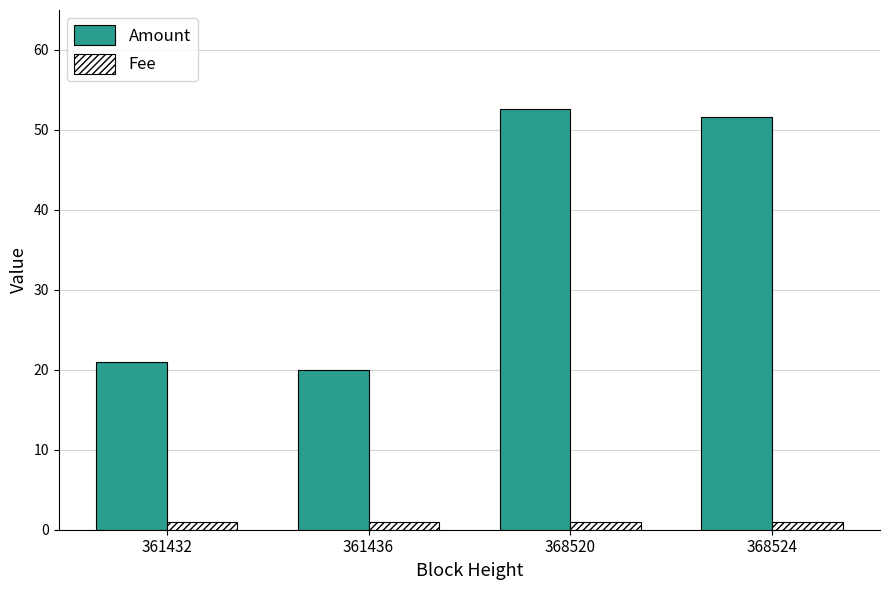

List the series in order of their peak value, lowest first.

Fee, Amount